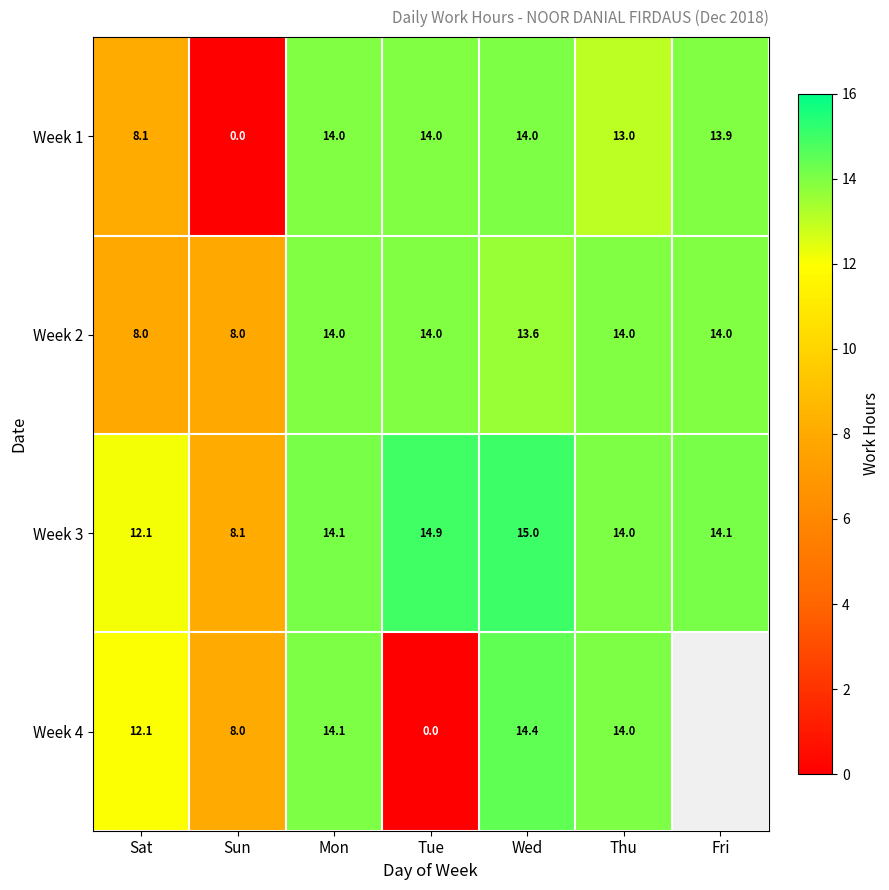

Is the value of Week 1 at Fri greater than the value of Week 4 at Sun?

Yes